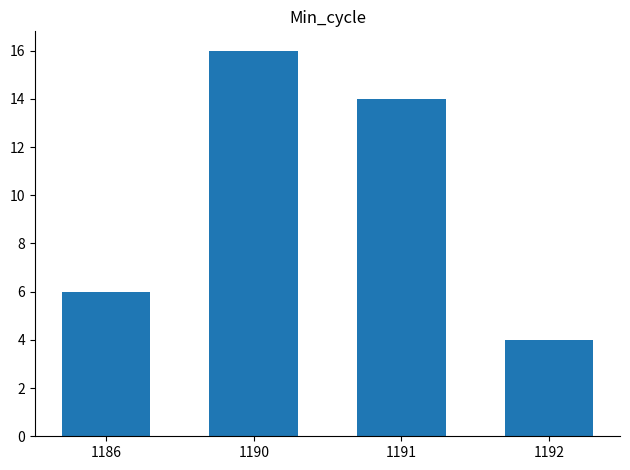

Reading left to right, list all the values displayed in this chart.

1186=6	1190=16	1191=14	1192=4